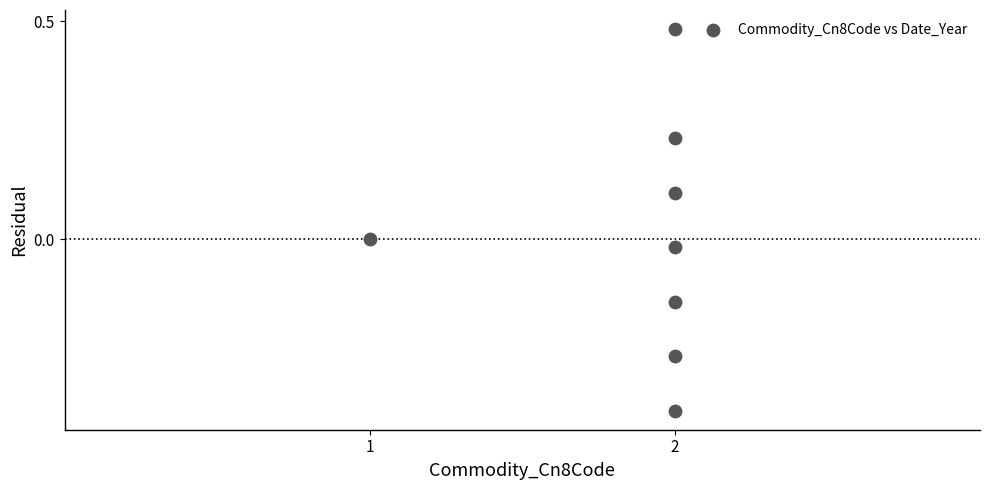

What is the average X value?

1.9